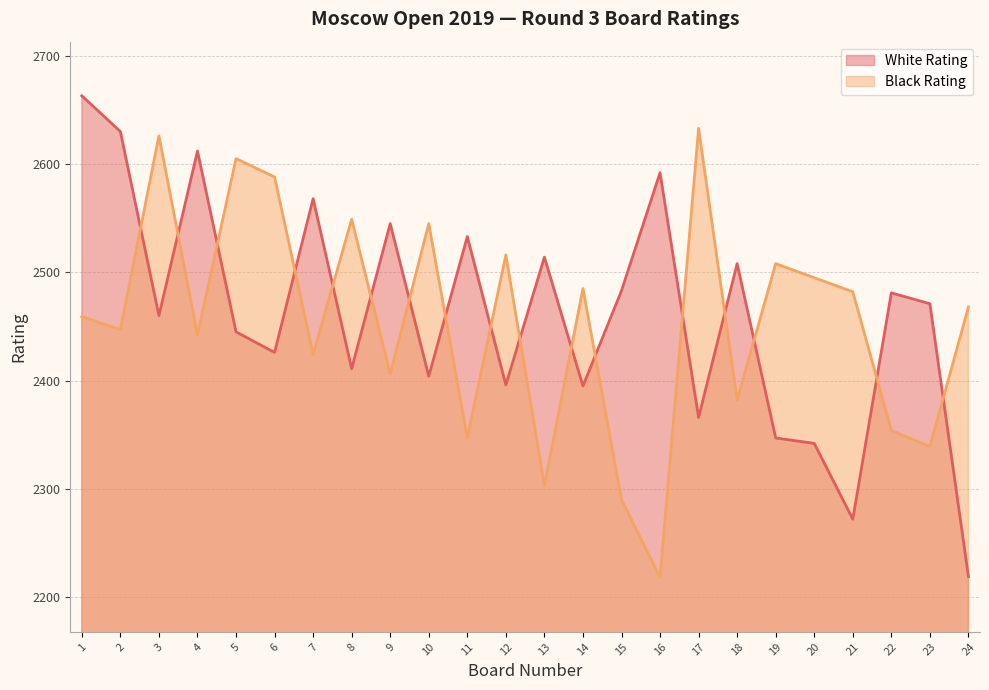

Which series ends up on top after the final intersection of White Rating and Black Rating?

Black Rating